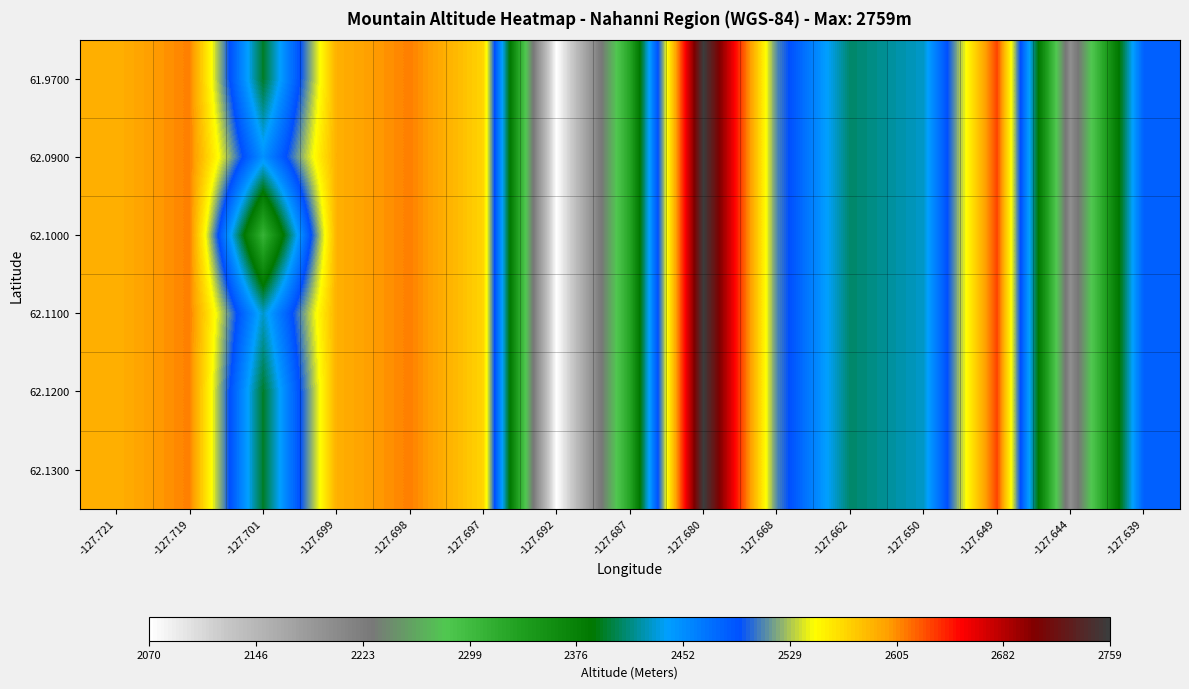

Count the number of data series in this chart.

6